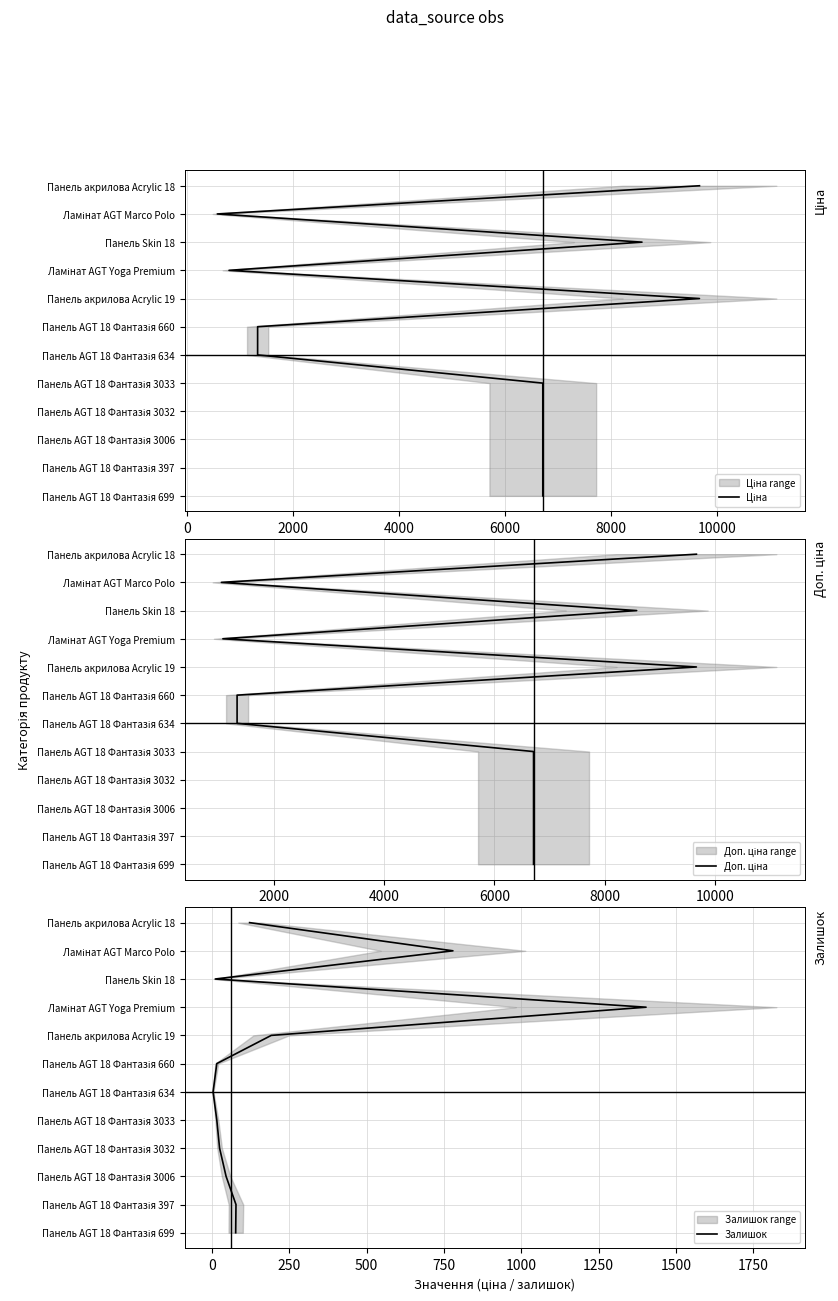

True or false: Ціна and Доп. ціна intersect in this chart.

False